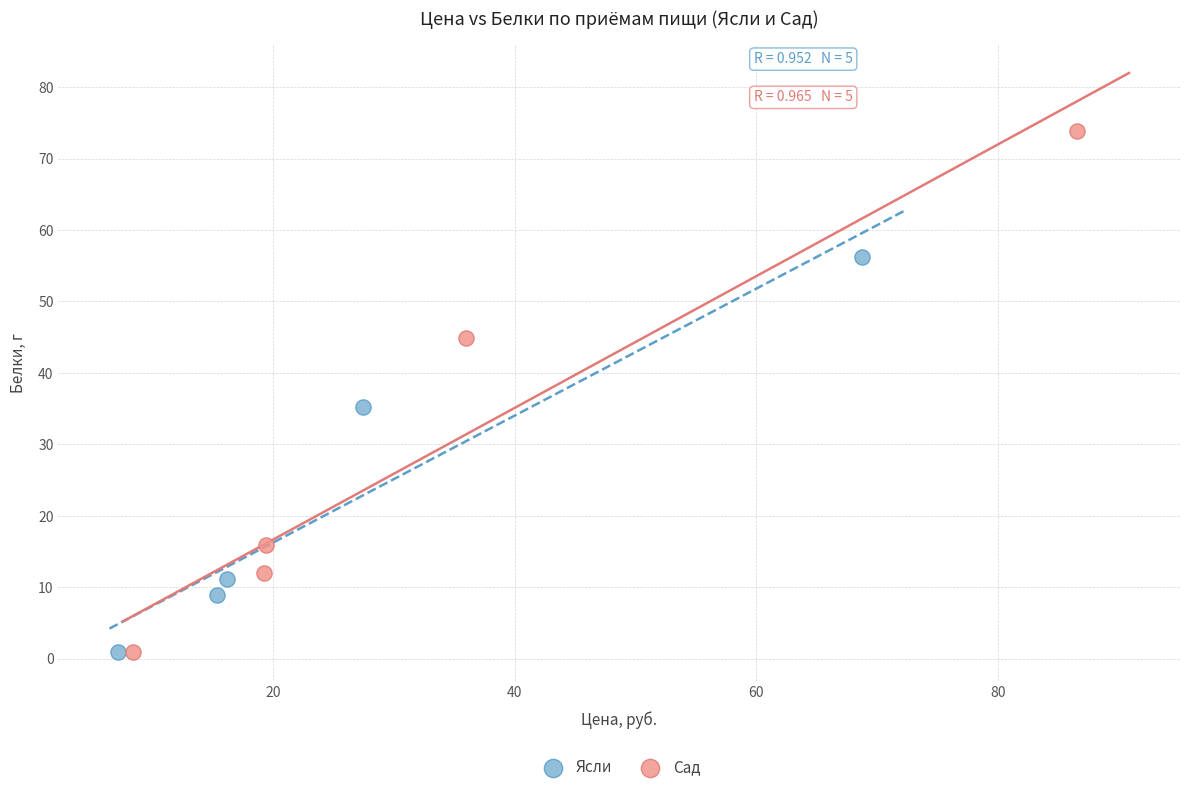

Which series has the widest spread of Y values?

Сад